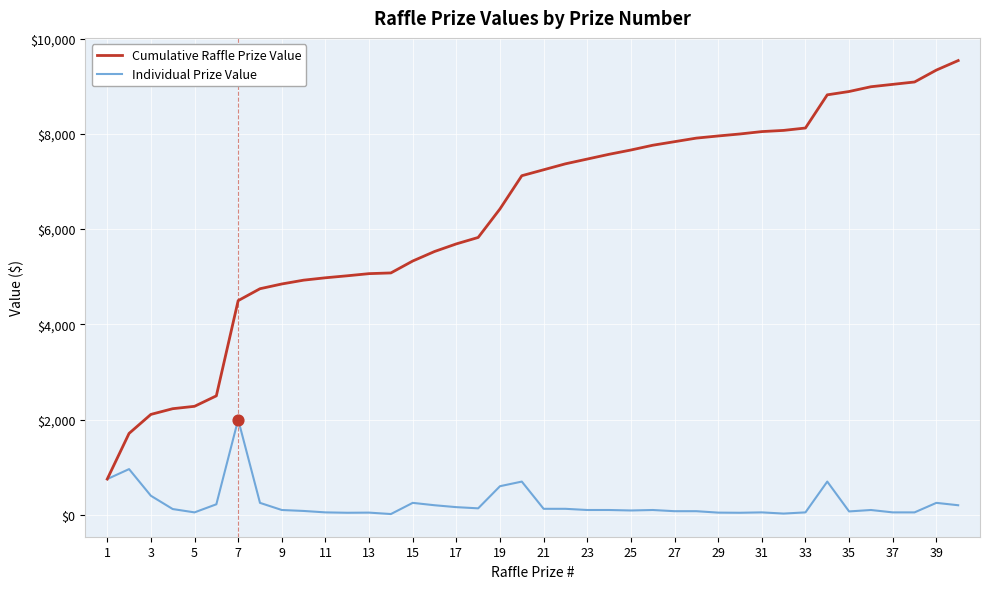

Which series has the largest total across all categories?

Cumulative Raffle Prize Value